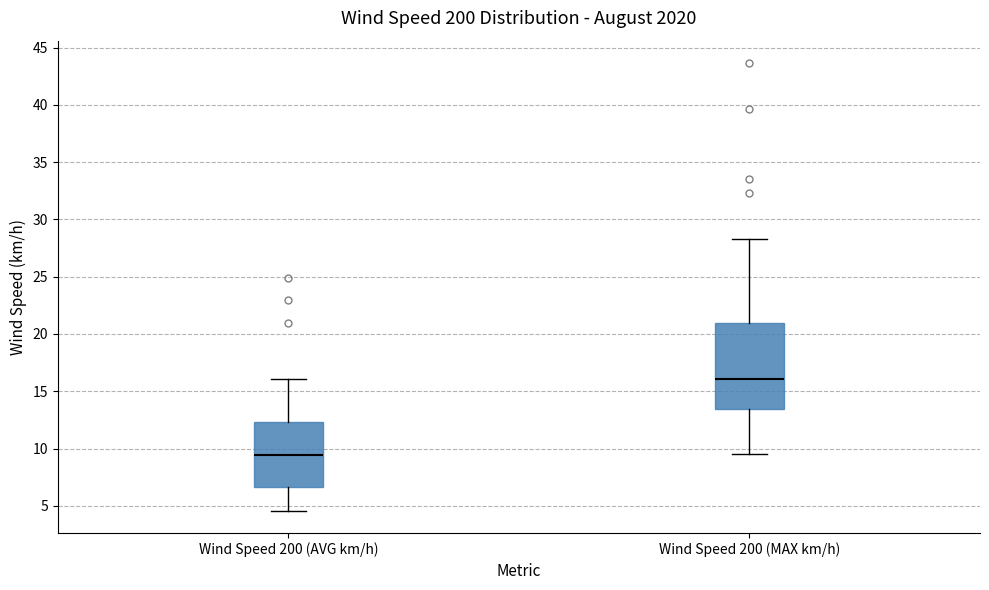

Which box is the tallest, from its lower edge to its upper edge?

Wind Speed 200 (MAX km/h)